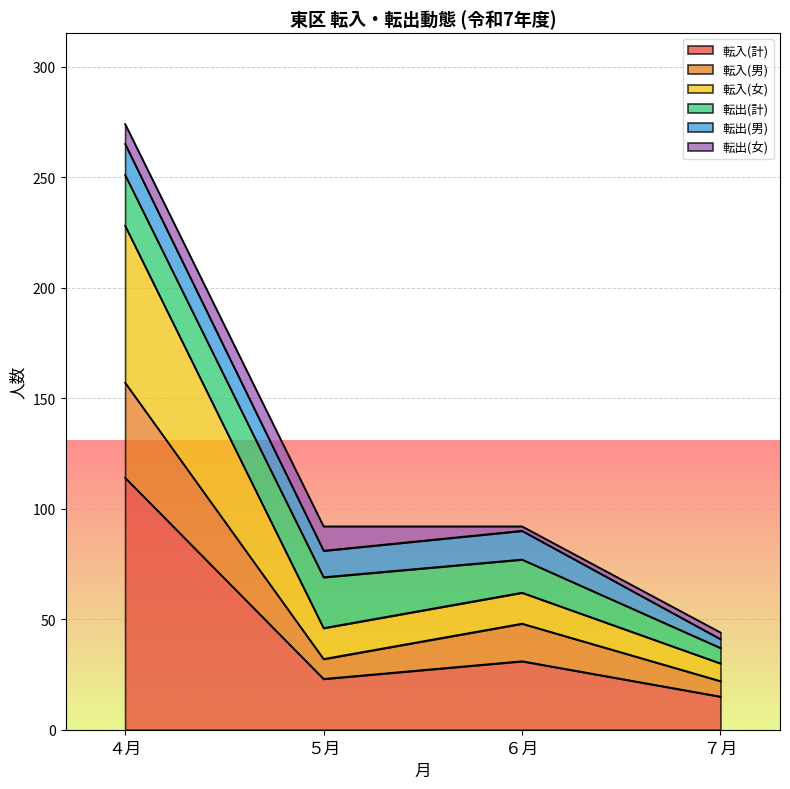

Which category has the lowest value in the 転入(計) series?

７月